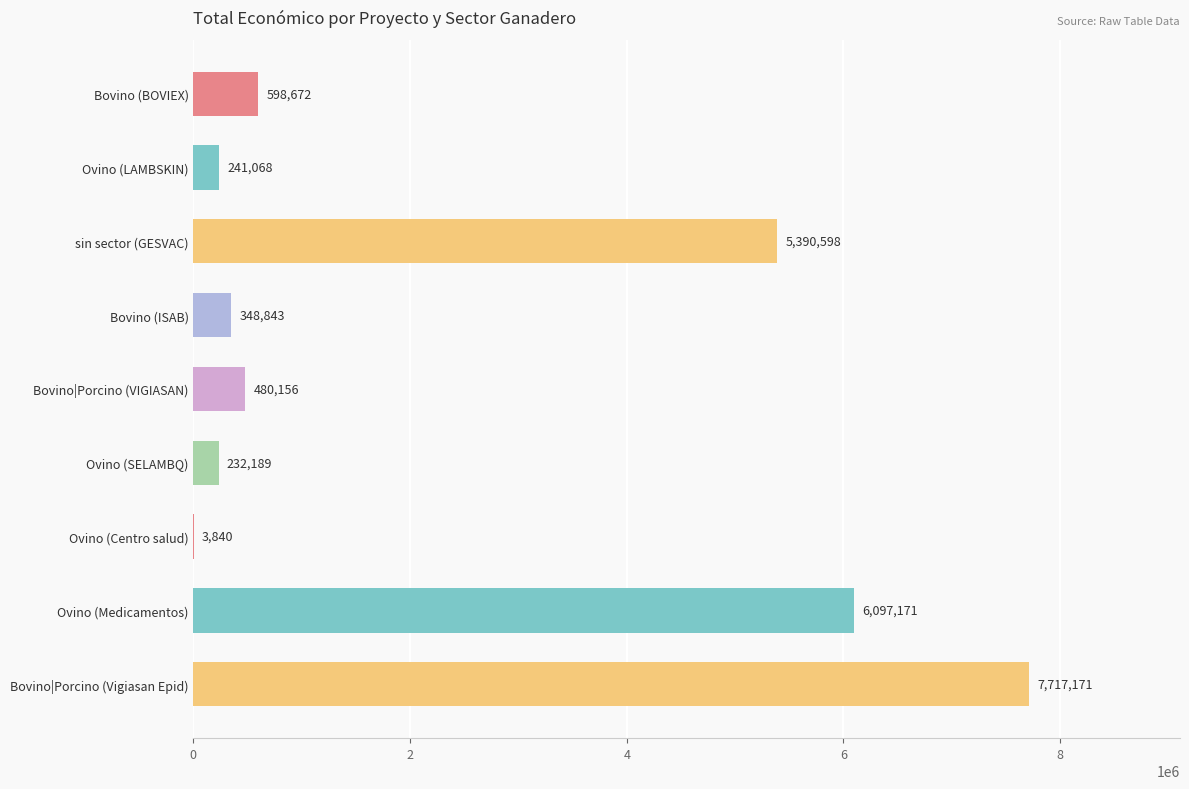

True or false: the data shows 8610972 at Ovino (Medicamentos).

False